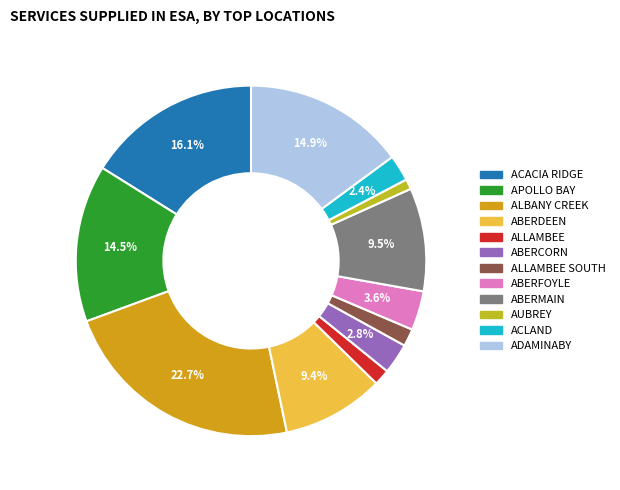

Which slice is the smallest?

AUBREY